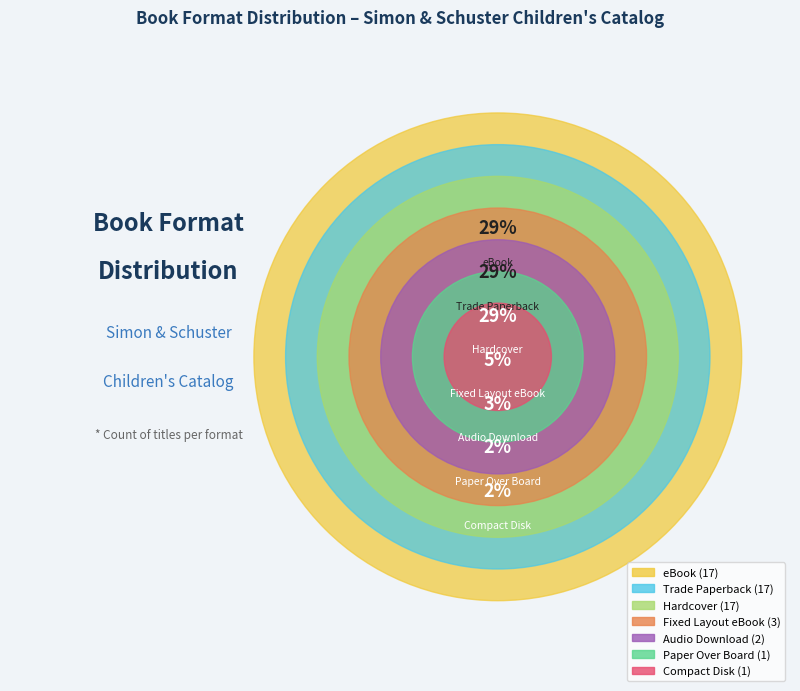

Rank the categories by value from lowest to highest.

Compact Disk, Paper Over Board, Audio Download, Fixed Layout eBook, Trade Paperback, Hardcover, eBook